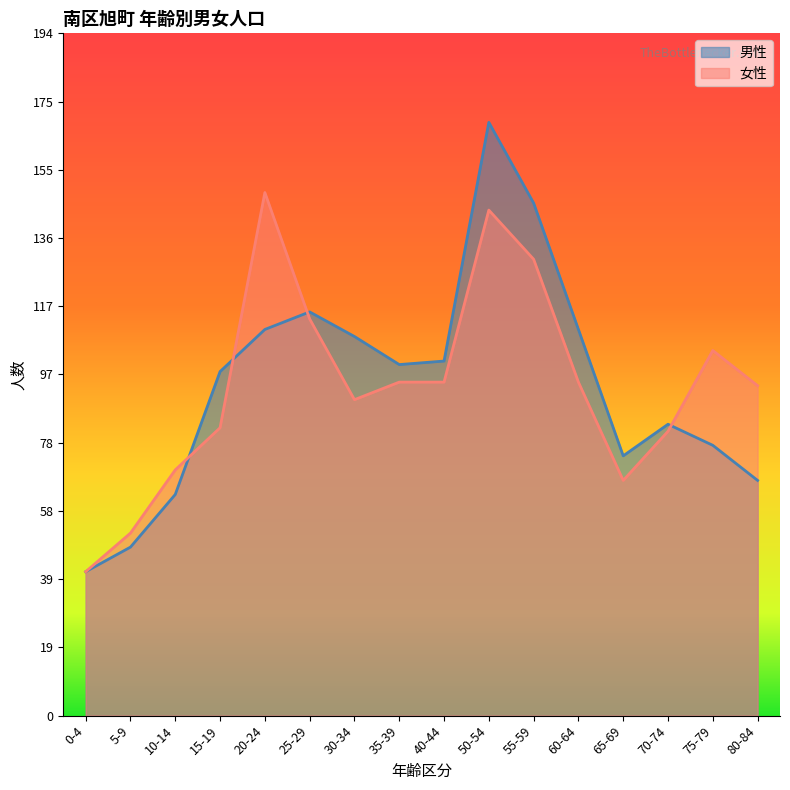

Reading left to right, extract all data points from this chart.

男性: 41	48	63	98	110	115	108	100	101	169	146	110	74	83	77	67
女性: 41	52	70	82	149	113	90	95	95	144	130	95	67	81	104	94